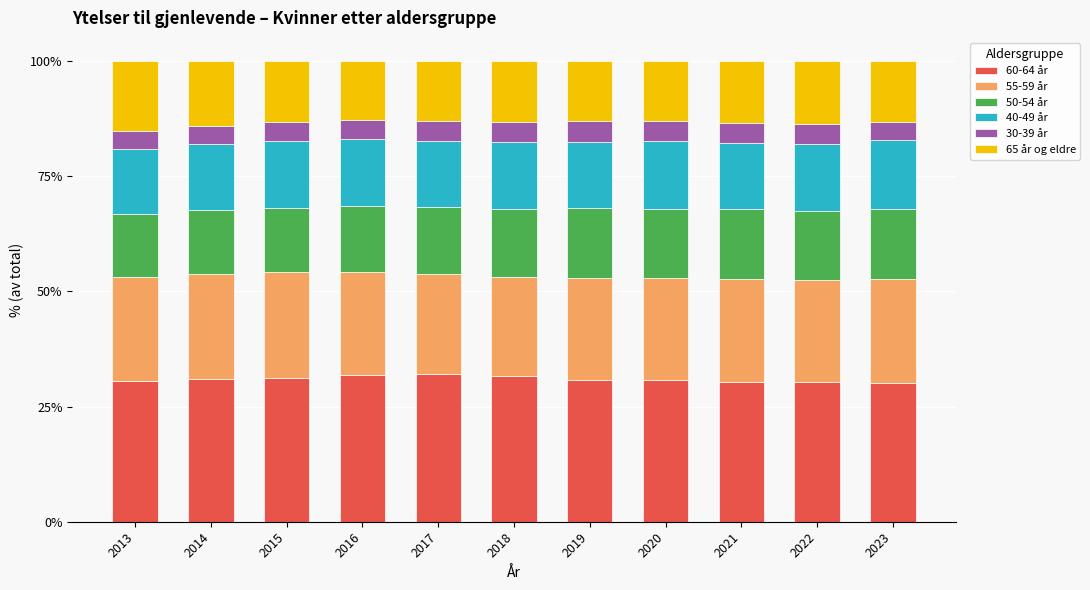

How many bars are there in total?

11